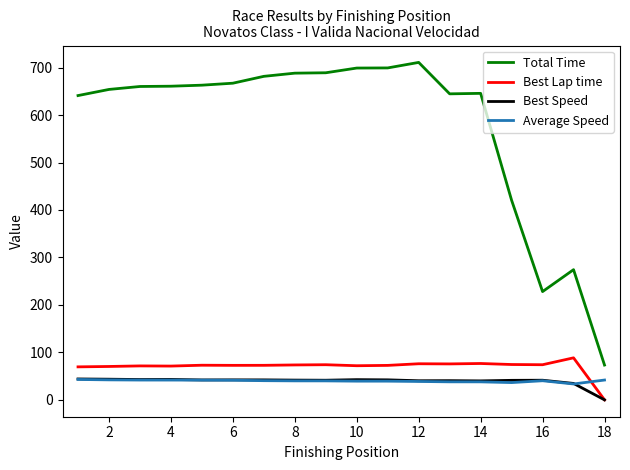

Which series has the largest total across all categories?

Total Time